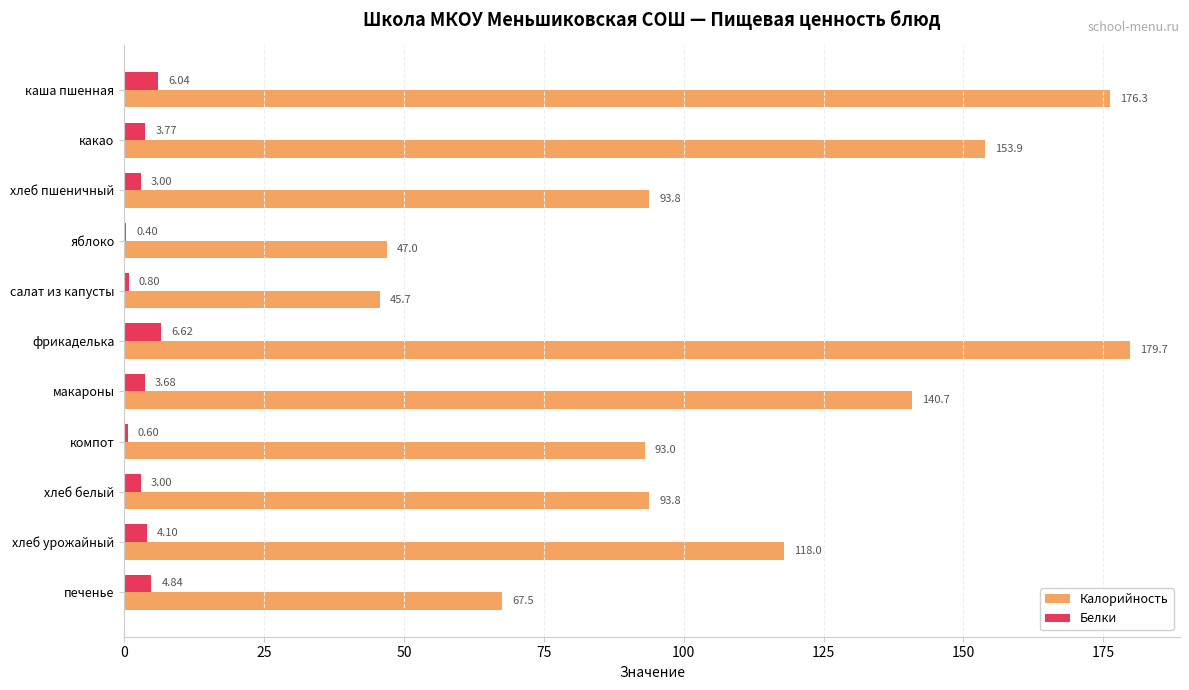

How many data points does each series have?

11